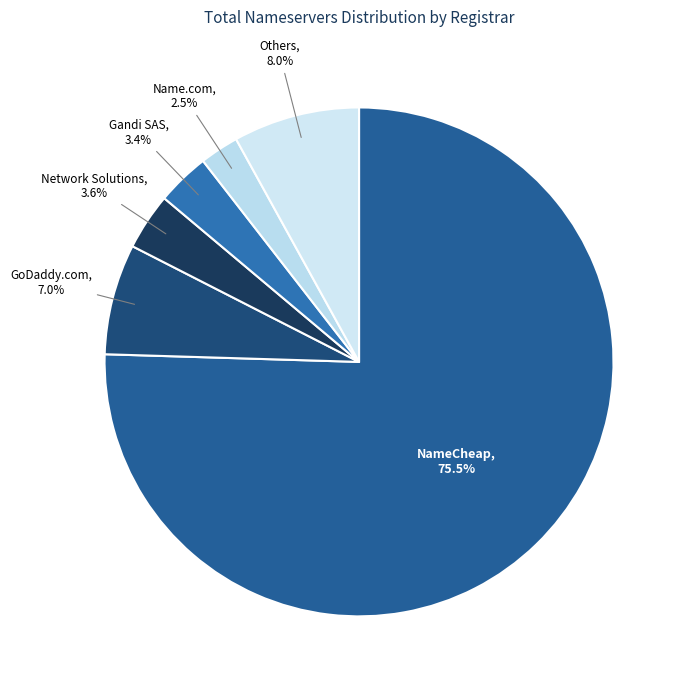

Count the number of slices in the pie.

6